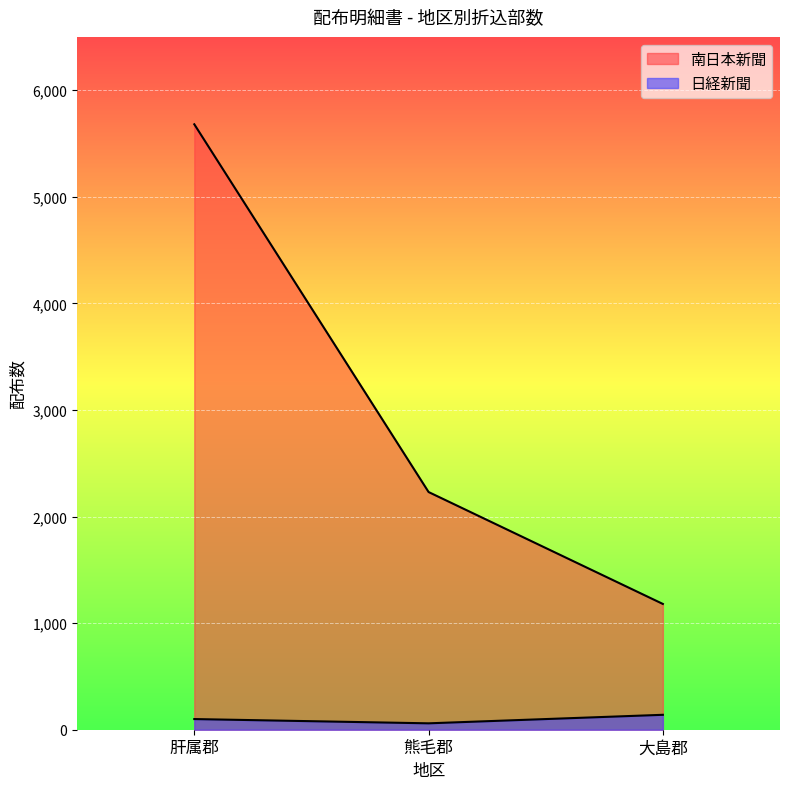

What is the sum of all 日経新聞 values?

300